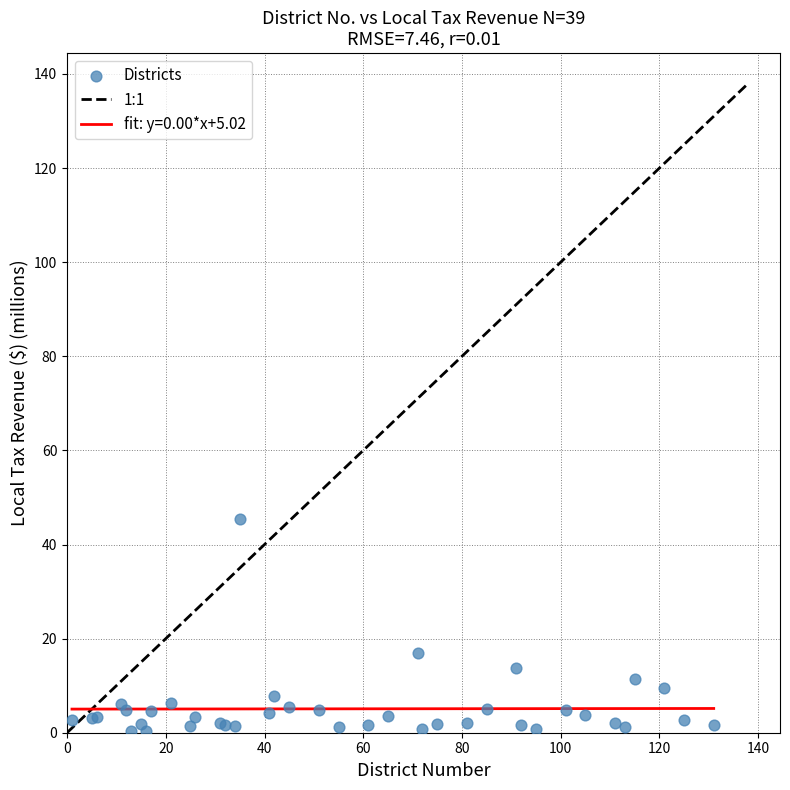

What Y value in the scatter plot is closest to 22?

17.0